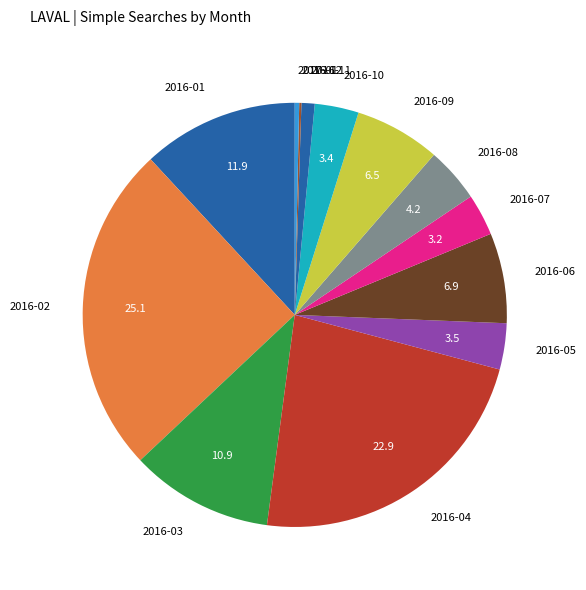

Does 2016-09 account for over 50% of the chart?

No